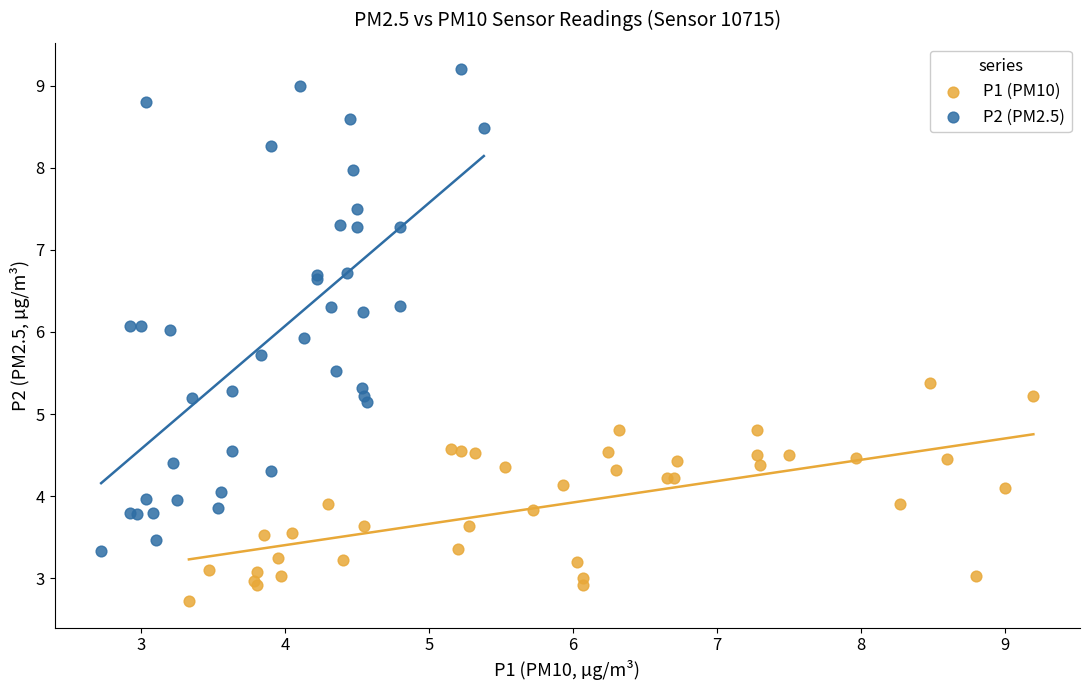

Which series reaches the maximum Y coordinate?

P2 (PM2.5)